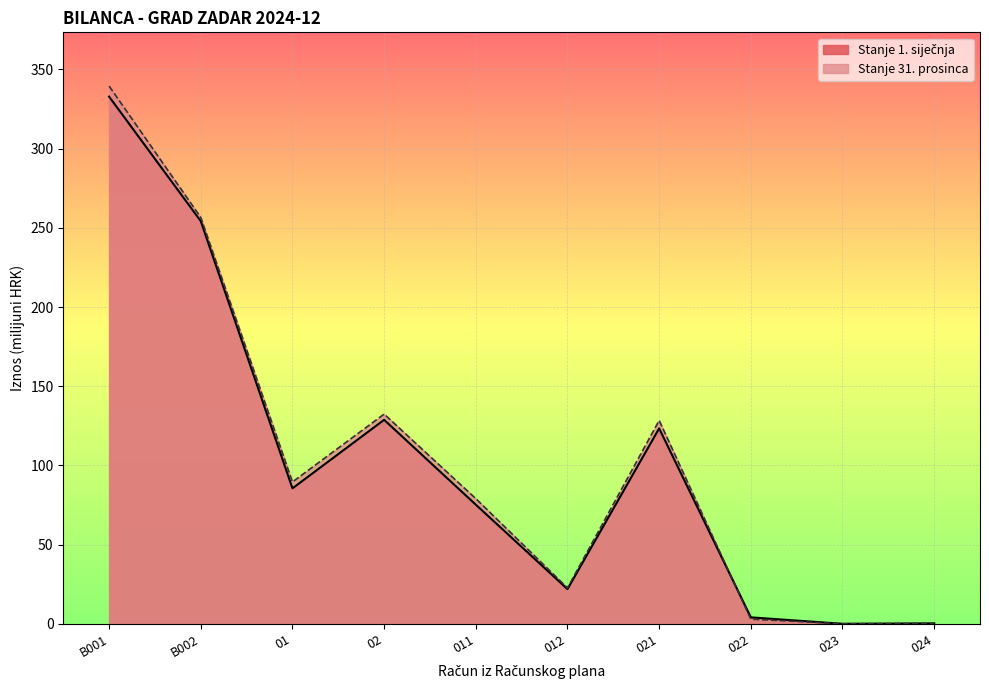

What is the sum of all Stanje 1. siječnja values?

1026.2